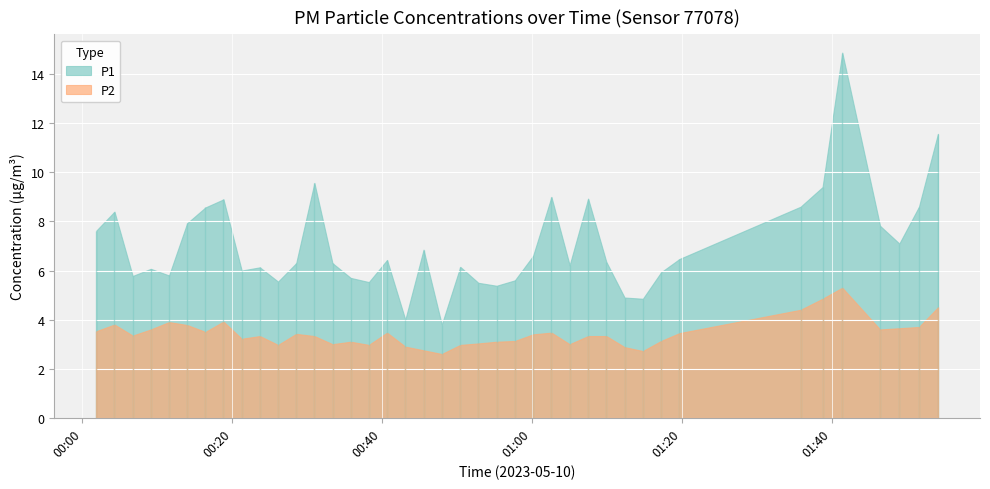

Rank the categories by P1 value from highest to lowest.

2023-05-10T01:41:25, 2023-05-10T01:54:11, 2023-05-10T00:30:58, 2023-05-10T01:38:47, 2023-05-10T01:02:36, 2023-05-10T01:07:30, 2023-05-10T00:18:50, 2023-05-10T01:35:51, 2023-05-10T01:51:39, 2023-05-10T00:16:25, 2023-05-10T00:04:17, 2023-05-10T00:13:59, 2023-05-10T01:46:28, 2023-05-10T00:01:52, 2023-05-10T01:49:02, 2023-05-10T00:45:32, 2023-05-10T01:00:09, 2023-05-10T01:19:41, 2023-05-10T00:40:40, 2023-05-10T01:09:56, 2023-05-10T00:28:32, 2023-05-10T00:33:23, 2023-05-10T01:05:02, 2023-05-10T00:50:26, 2023-05-10T00:23:41, 2023-05-10T00:09:08, 2023-05-10T00:21:16, 2023-05-10T01:17:14, 2023-05-10T00:11:34, 2023-05-10T00:06:43, 2023-05-10T00:35:49, 2023-05-10T00:57:43, 2023-05-10T00:26:07, 2023-05-10T00:38:14, 2023-05-10T00:52:51, 2023-05-10T00:55:17, 2023-05-10T01:12:22, 2023-05-10T01:14:48, 2023-05-10T00:43:06, 2023-05-10T00:47:58